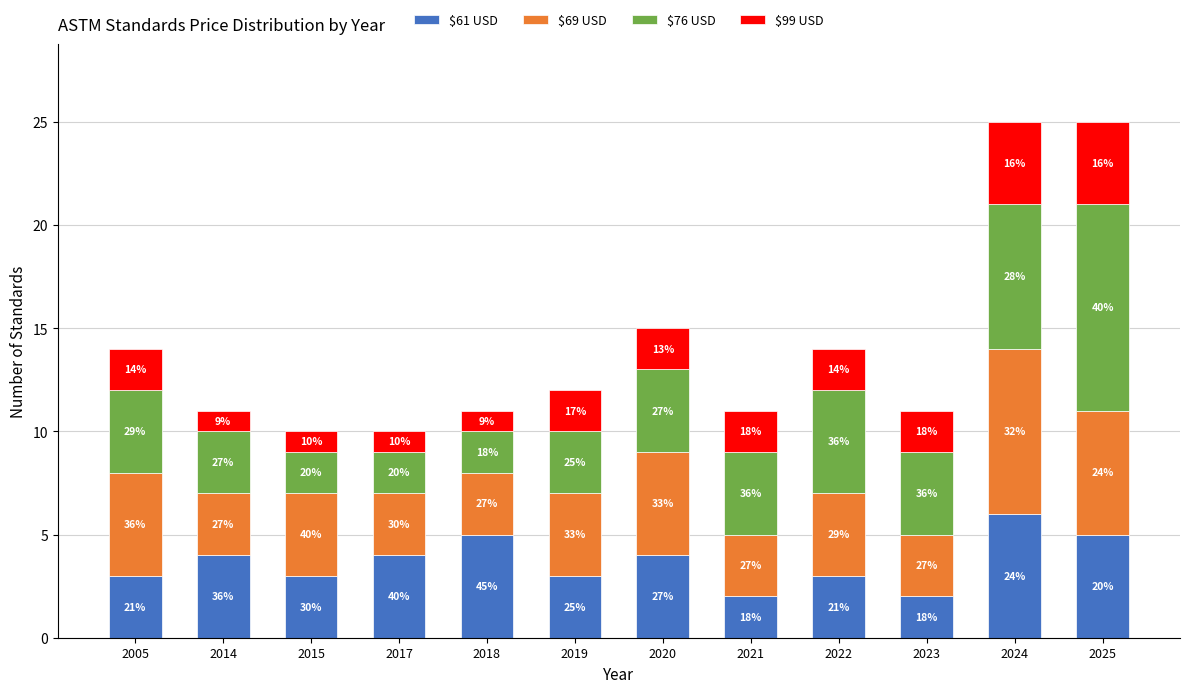

What is the sum of the $61 USD values at 2023 and 2005?

5